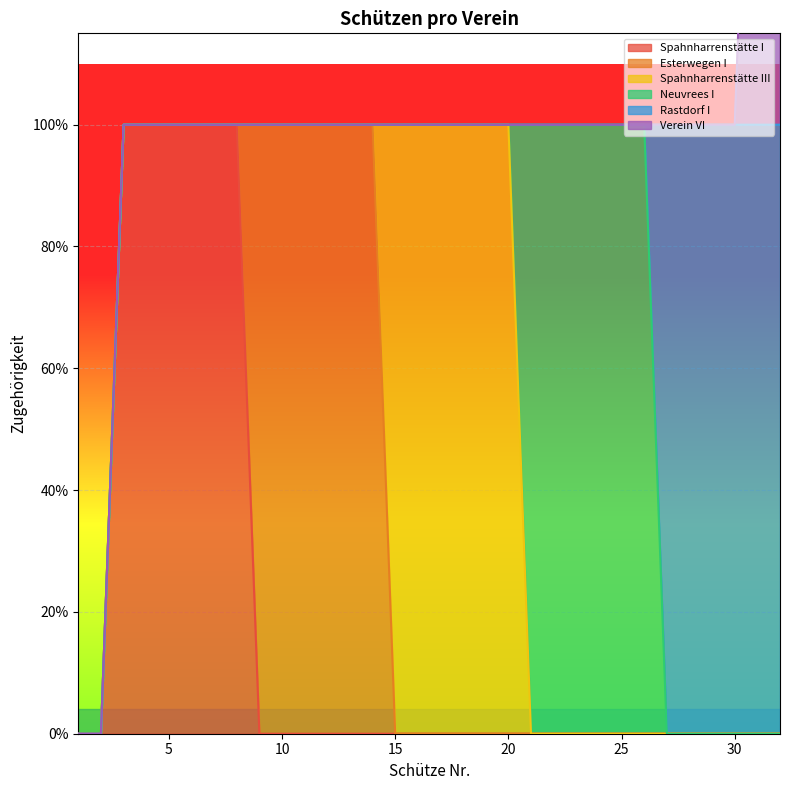

Between 18 and 24, which series saw the biggest shift?

Spahnharrenstätte III